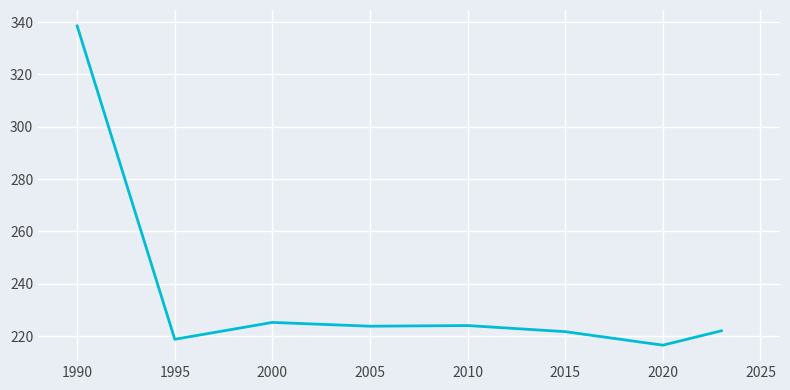

True or false: there are more than 0 points higher than both neighbors.

True